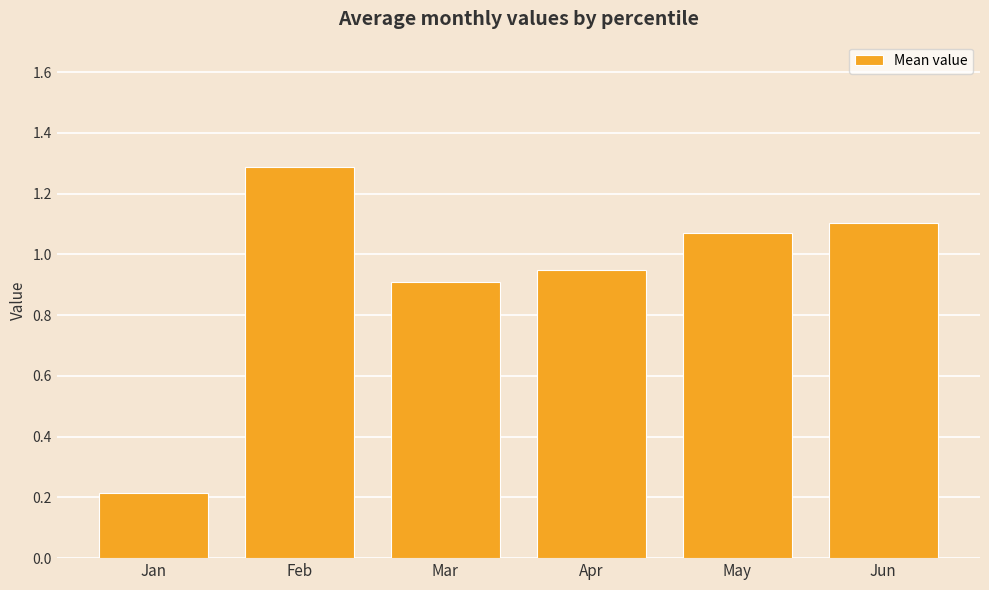

What is the difference between the values at Jun and Mar?

0.2